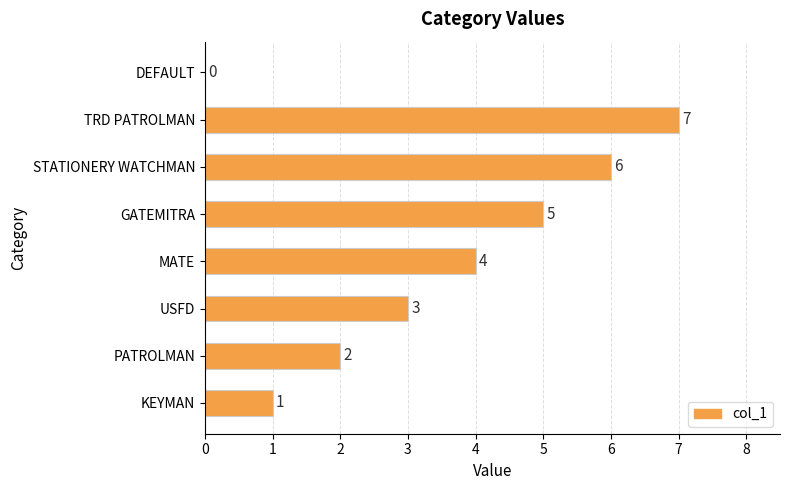

The value at TRD PATROLMAN is 3. True or false?

False